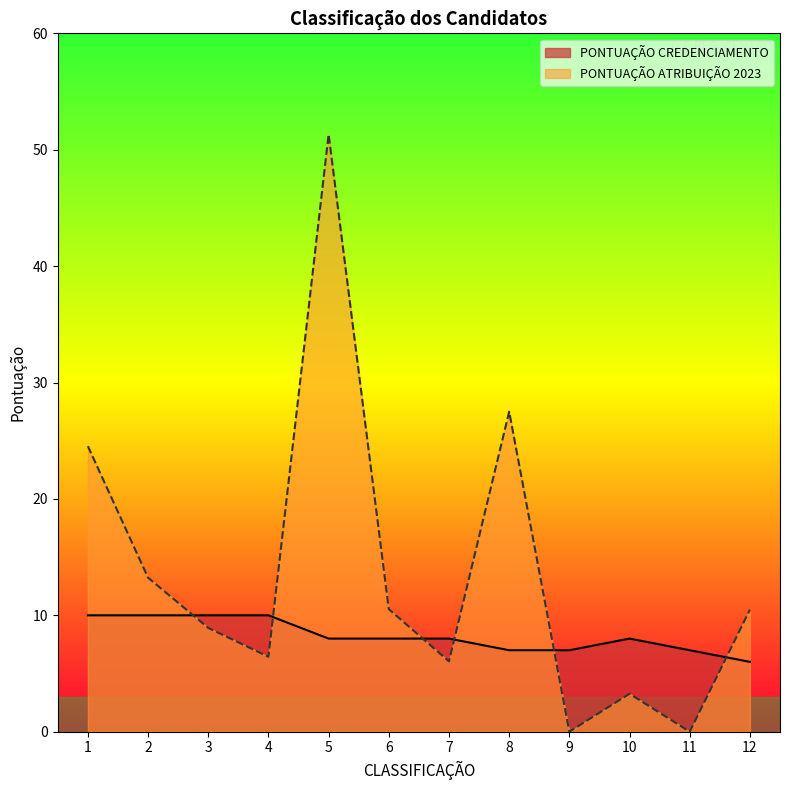

What is the difference between the maximum and minimum values in the PONTUAÇÃO CREDENCIAMENTO series?

4.0